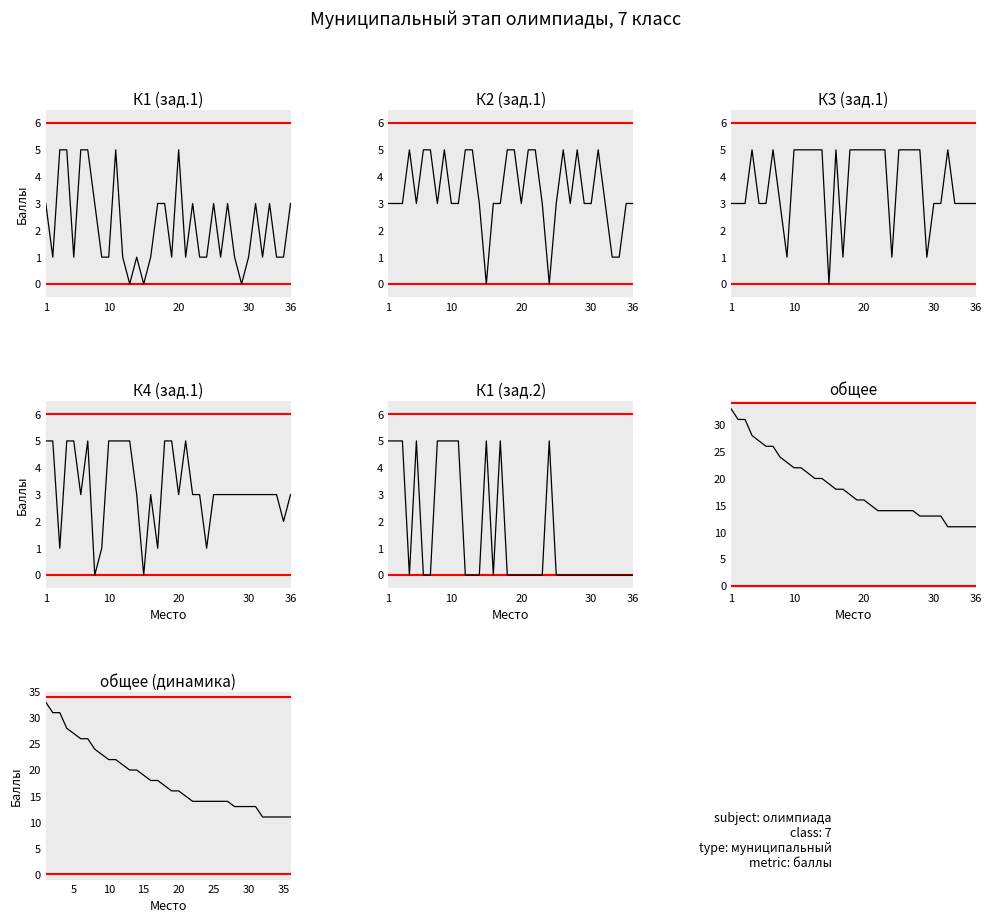

Is it true that К1 (зад.1) equals 1 at 24?

True